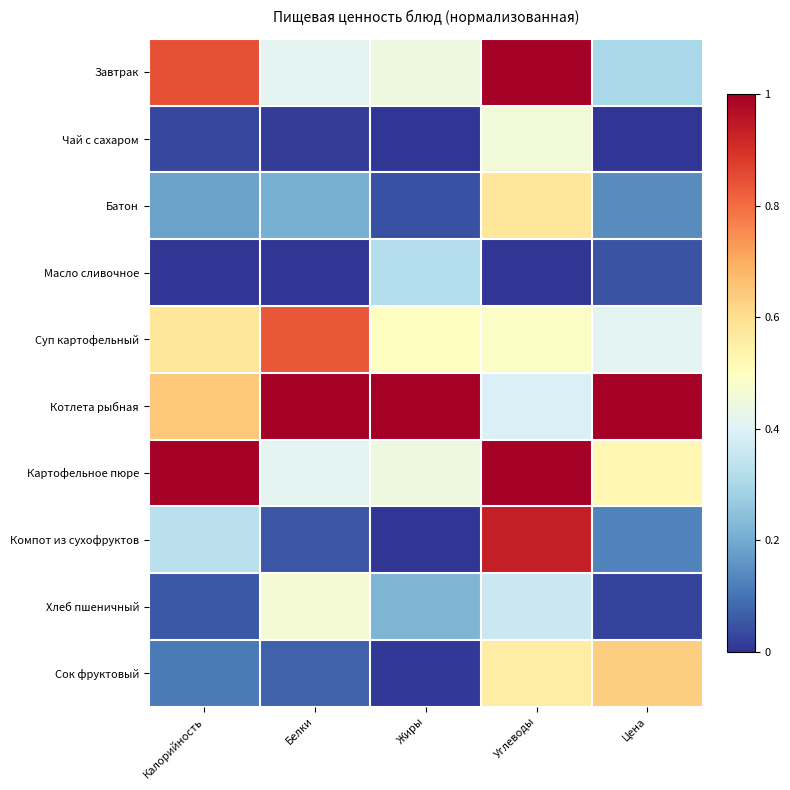

At which category is the sum across all series the highest?

Углеводы